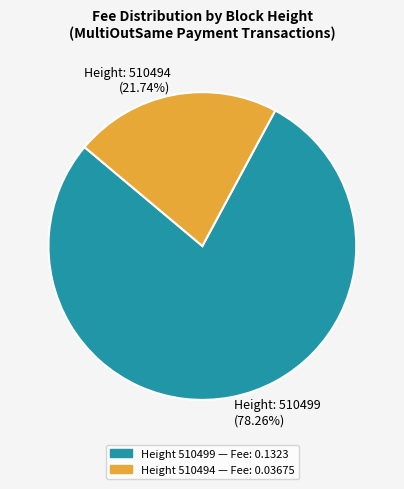

What is the largest slice in the pie chart?

Height: 510499 (78.26%)